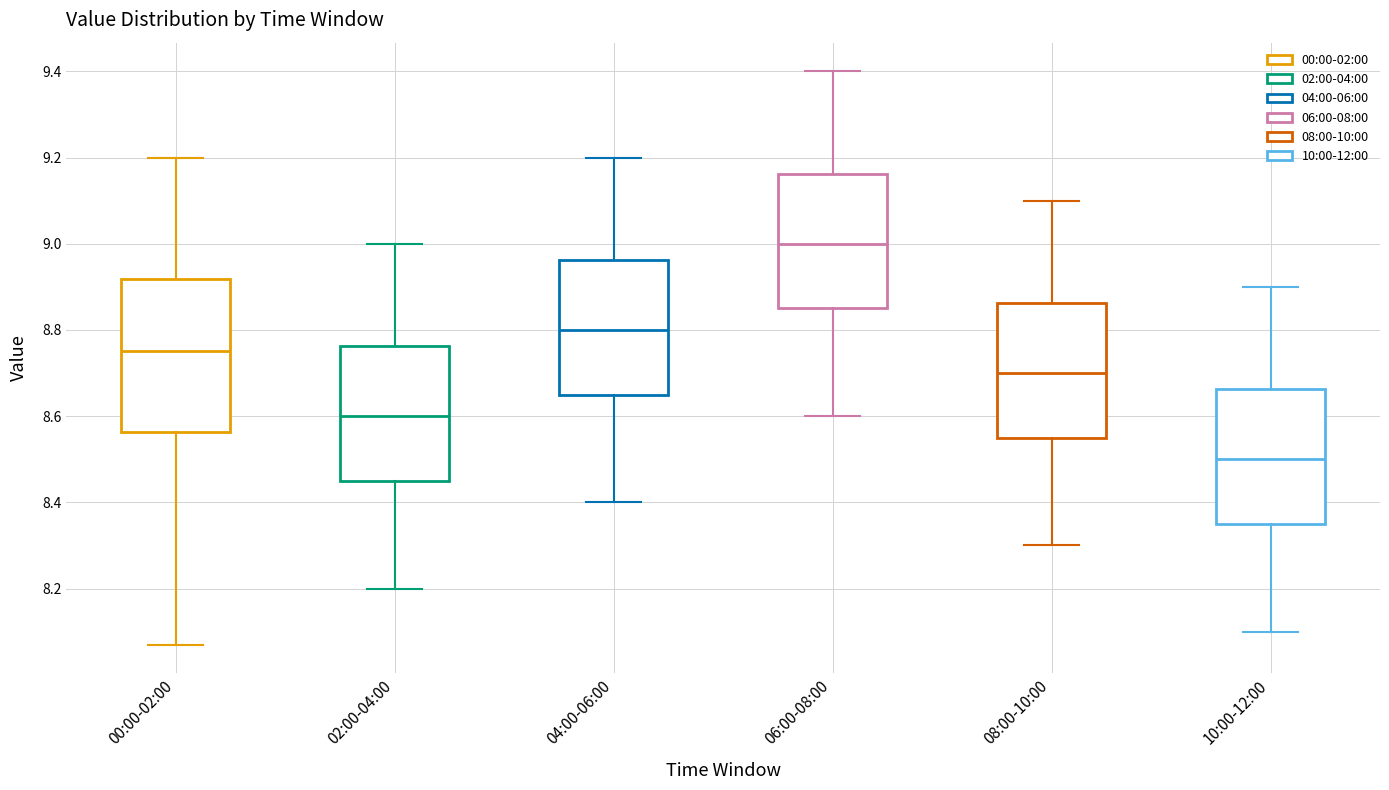

Reading left to right, read every box against the y-axis: the position of its median line, the range the box covers, and the ends of its whiskers. The values are not printed on the chart, so give them approximately, as read against the axis.

00:00-02:00: median 8.76, box 8.56 to 8.92, whiskers 8.08 to 9.20
02:00-04:00: median 8.60, box 8.46 to 8.76, whiskers 8.20 to 9.00
04:00-06:00: median 8.80, box 8.66 to 8.96, whiskers 8.40 to 9.20
06:00-08:00: median 9.00, box 8.86 to 9.16, whiskers 8.60 to 9.40
08:00-10:00: median 8.70, box 8.56 to 8.86, whiskers 8.30 to 9.10
10:00-12:00: median 8.50, box 8.36 to 8.66, whiskers 8.10 to 8.90